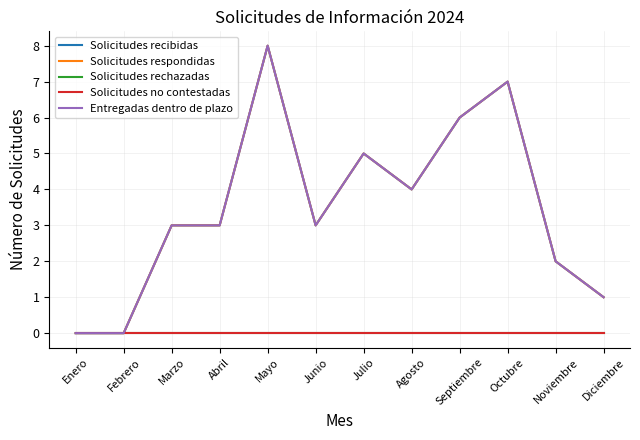

At which label does Solicitudes recibidas first exceed 3?

Mayo